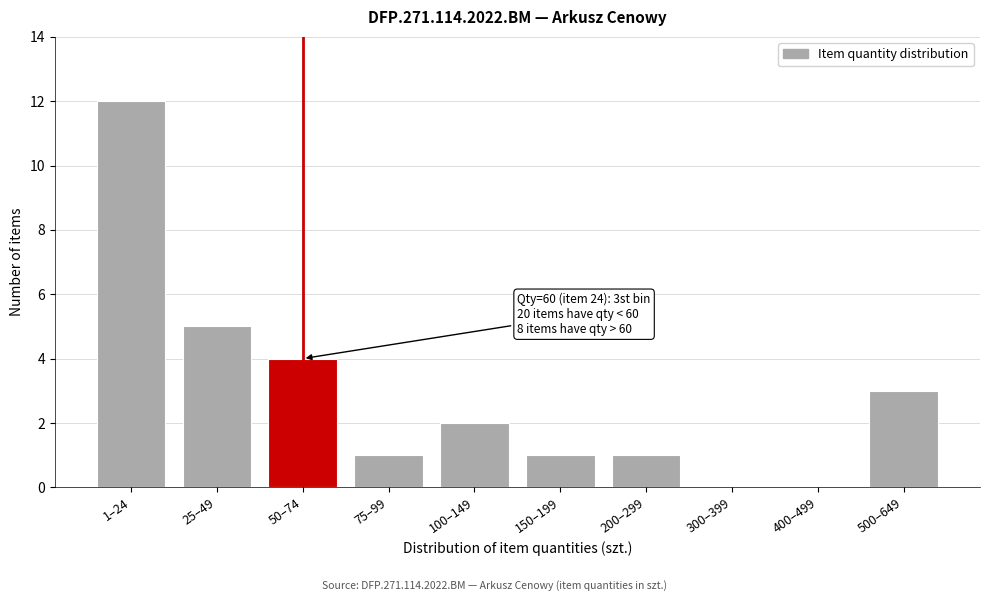

Reading left to right, transcribe all the data shown in this chart.

1–24=12	25–49=5	50–74=4	75–99=1	100–149=2	150–199=1	200–299=1	300–399=0	400–499=0	500–649=3